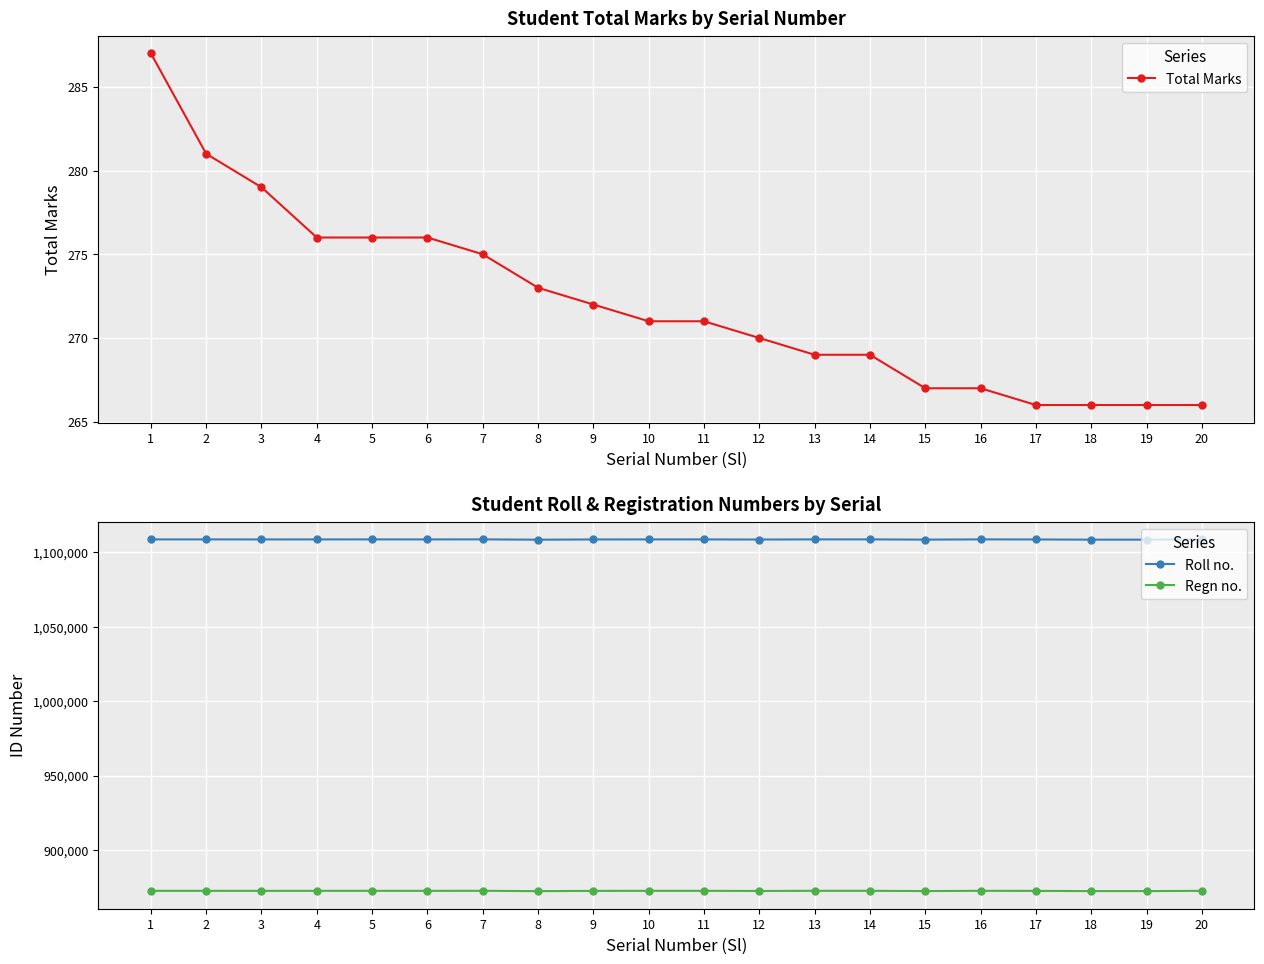

True or false: Total Marks and Regn no. intersect in this chart.

False